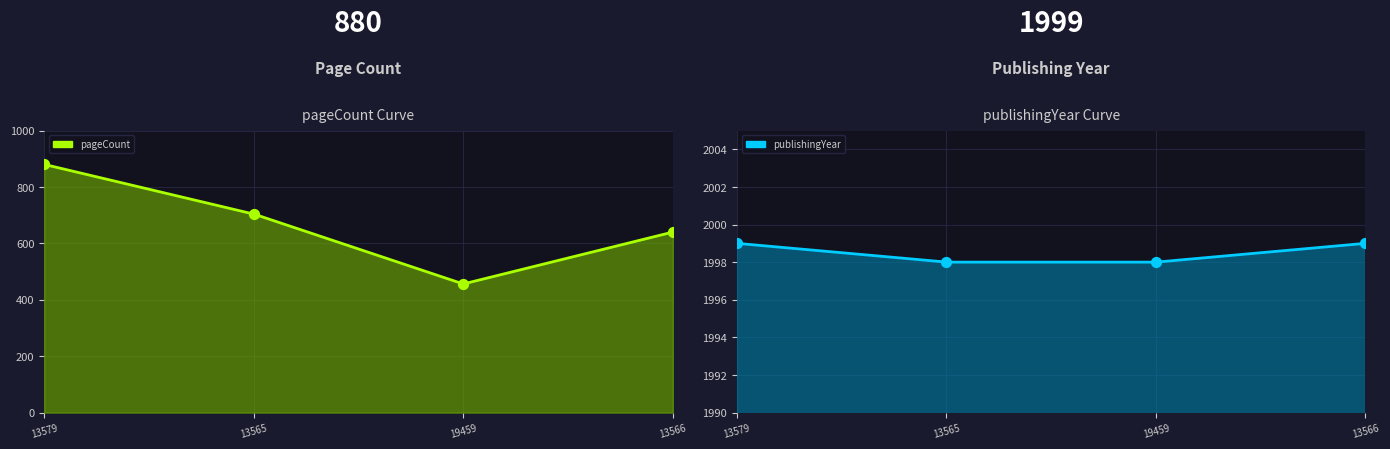

What are all the series names shown in the legend?

pageCount, publishingYear